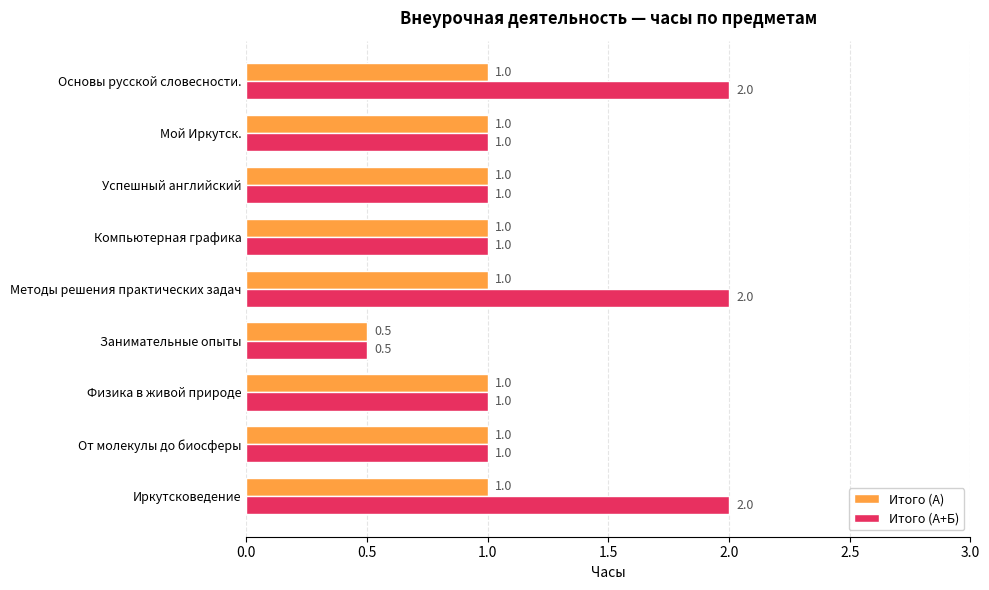

Which series has the largest total across all categories?

Итого (А+Б)